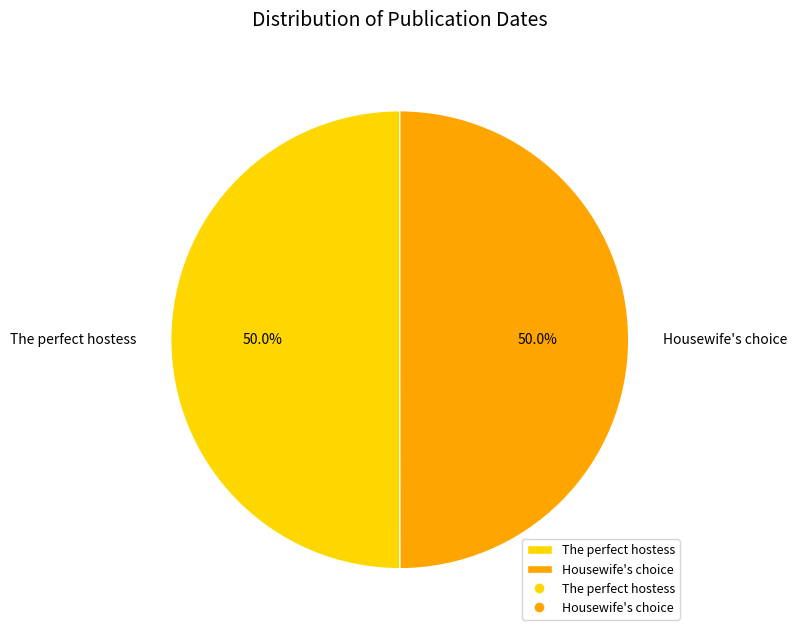

Is the sum of Housewife's choice and The perfect hostess greater than half?

Yes